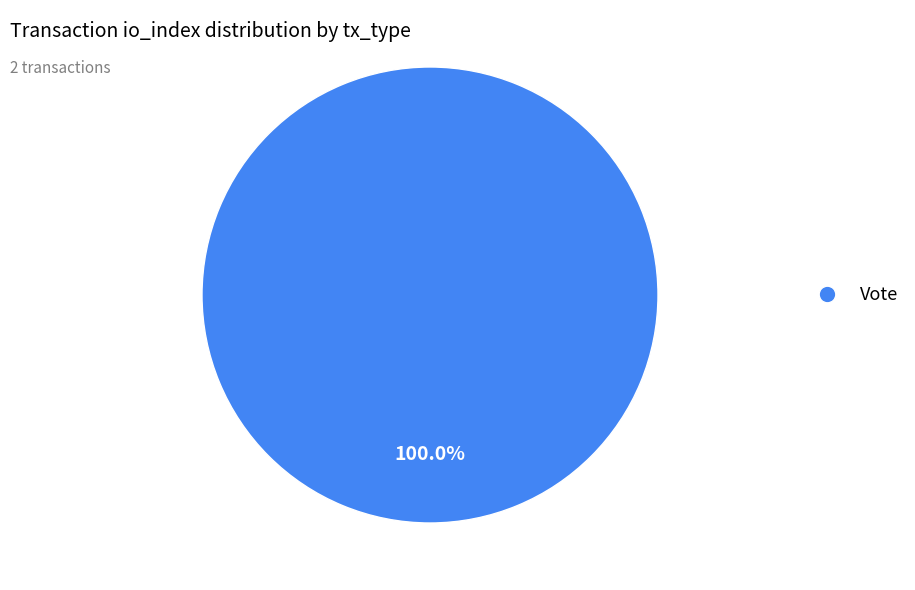

Is there any slice that represents more than half of the pie?

Yes